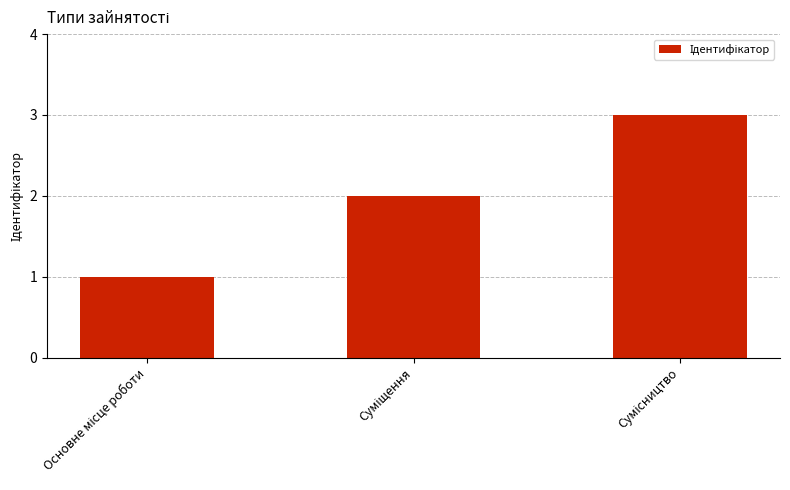

What is the greatest value displayed?

3